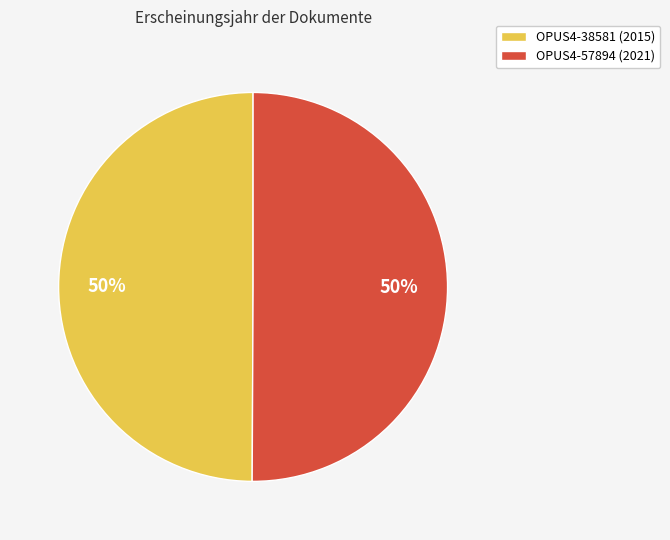

Combined, do OPUS4-57894 and OPUS4-38581 account for over 50%?

Yes